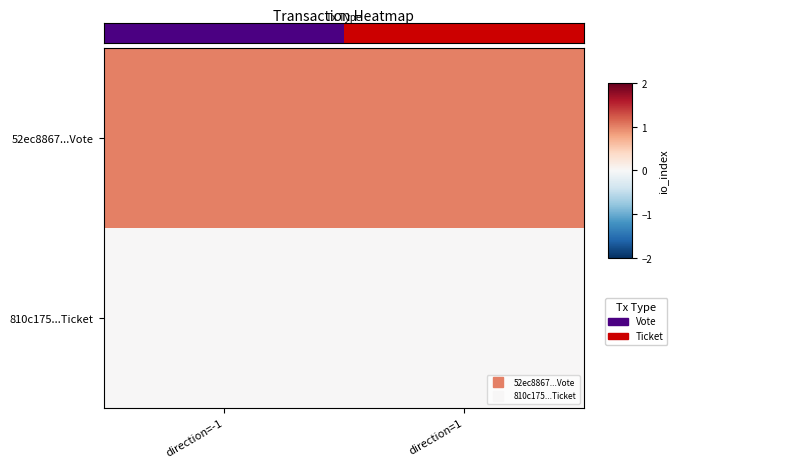

What is the total value across all series at direction=1?

1